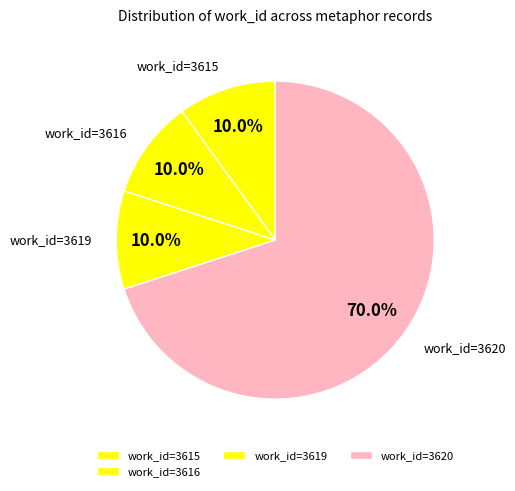

What percentage is NOT represented by work_id=3619?

90.0%